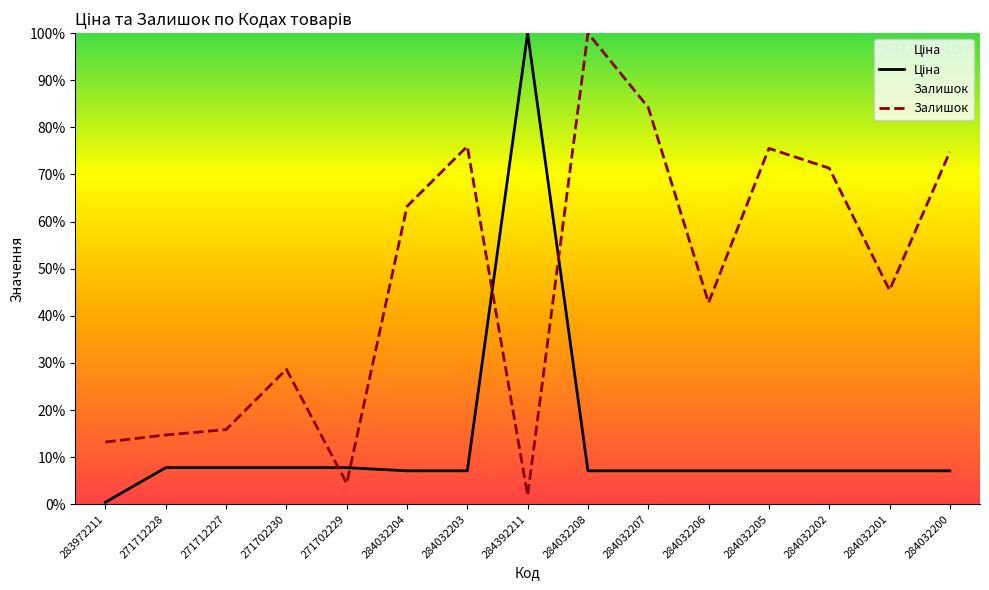

How many times do Ціна and Залишок cross each other?

4